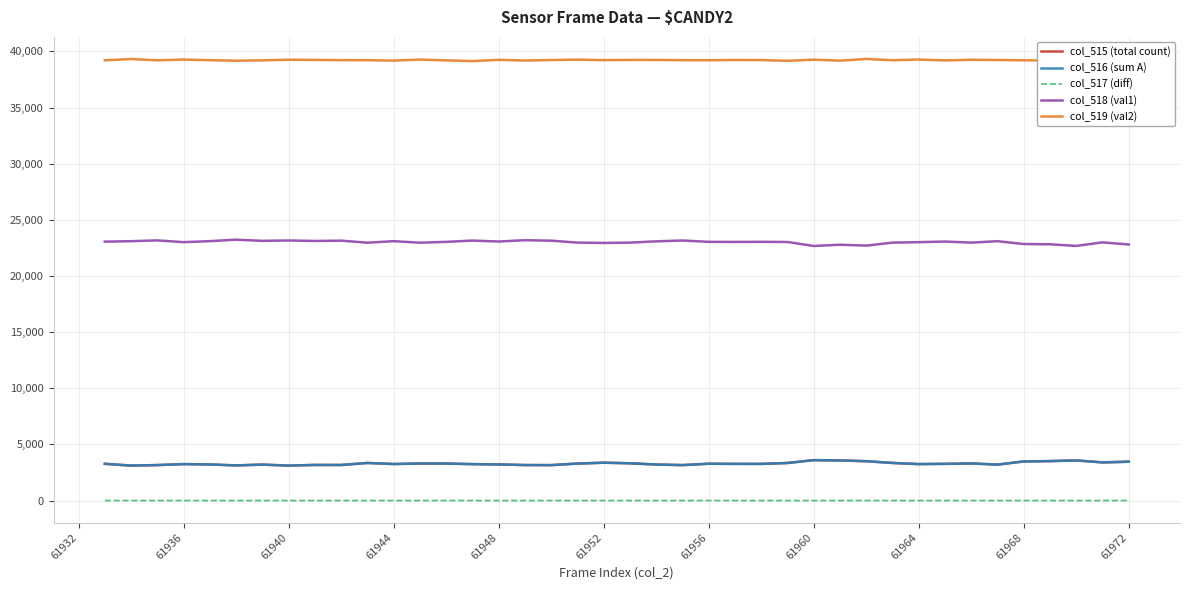

What is the minimum value for col_516 (sum A)?

3113